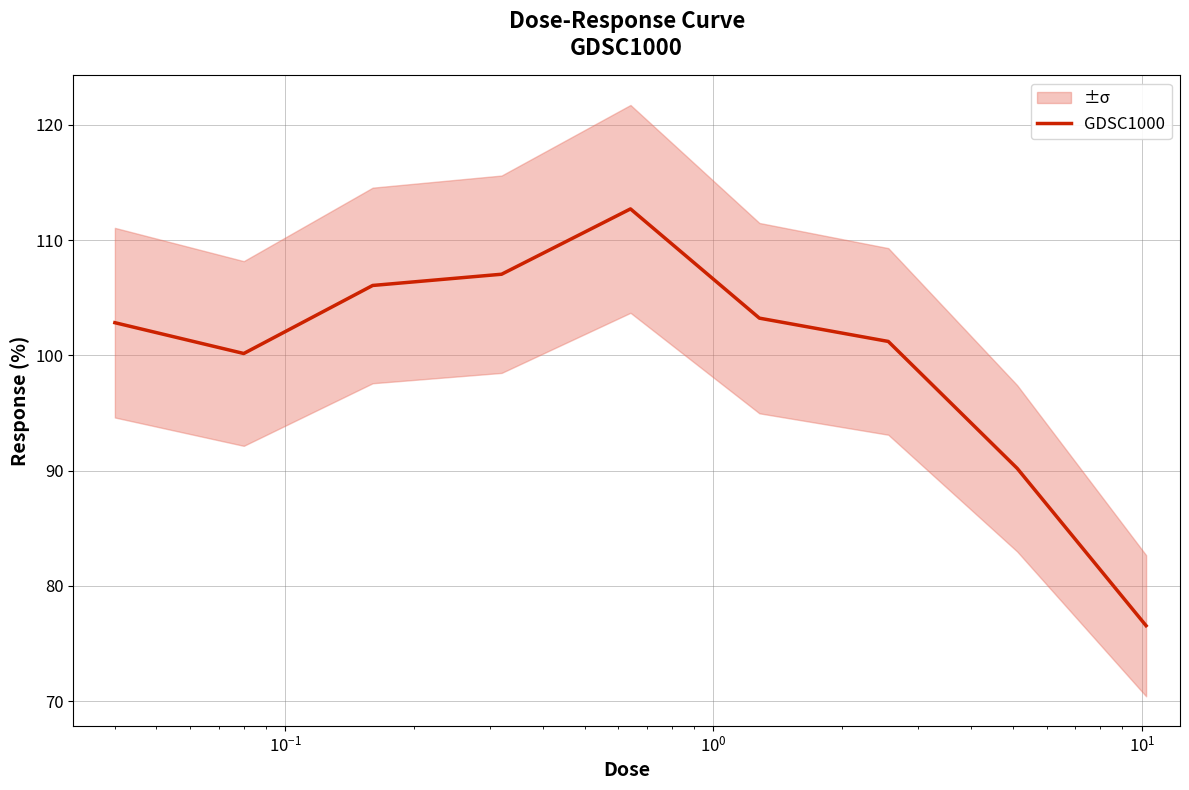

What is the highest value of the GDSC1000 series?

112.7